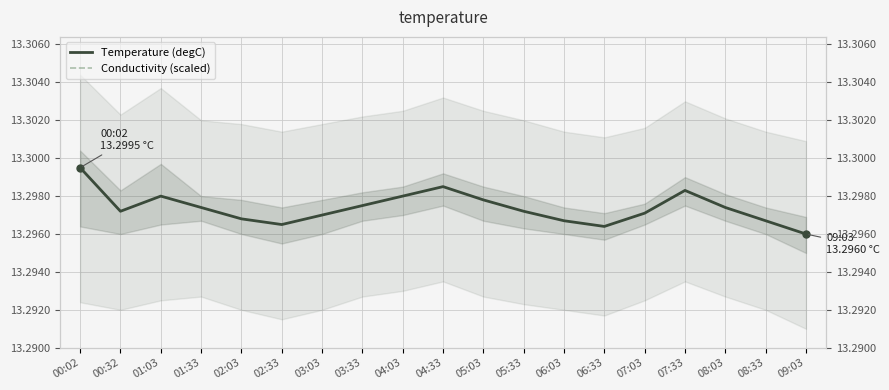

What is the sum of the Conductivity (scaled) values at 04:03 and 00:02?

48.0